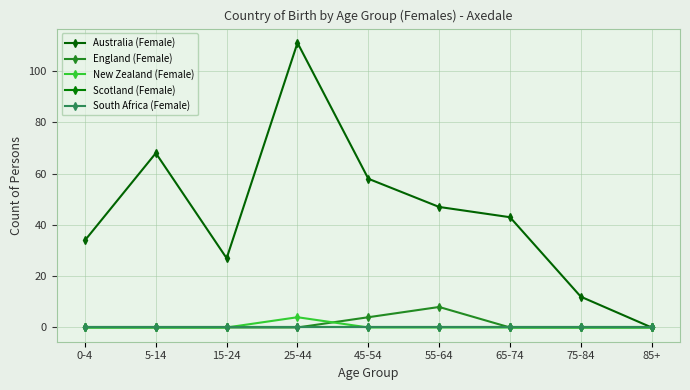

Is this an area chart (filled region under the line)?

No